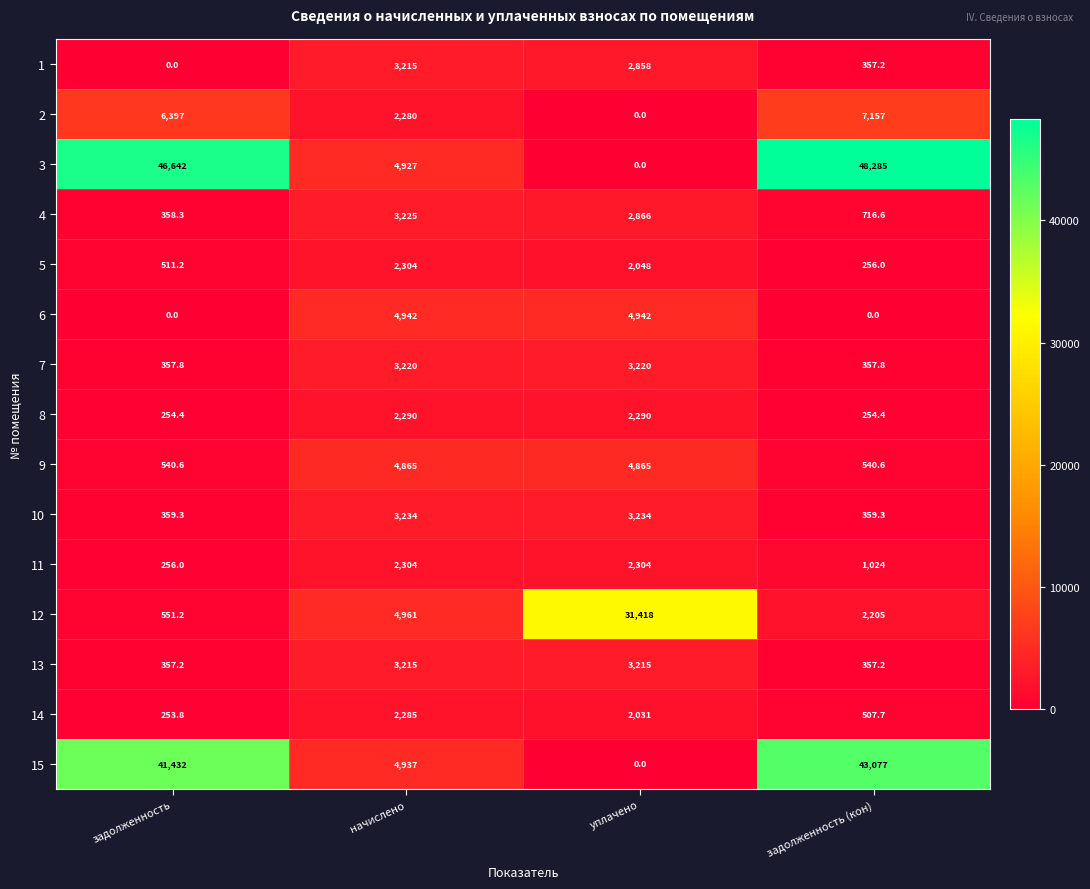

Rank the categories by 14 value from highest to lowest.

начислено, уплачено, задолженность (кон), задолженность